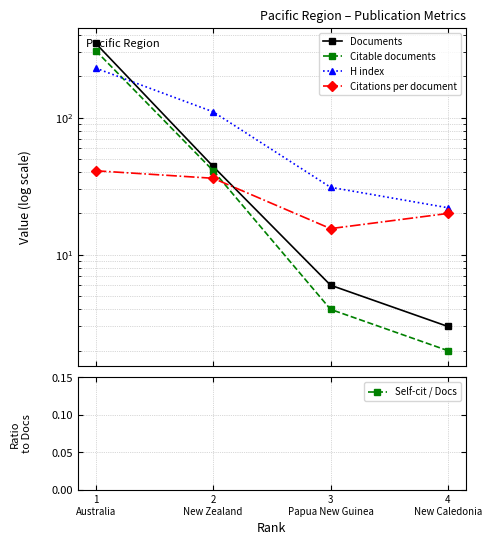

What is the difference between the highest and lowest values at 1
Australia?

340.1